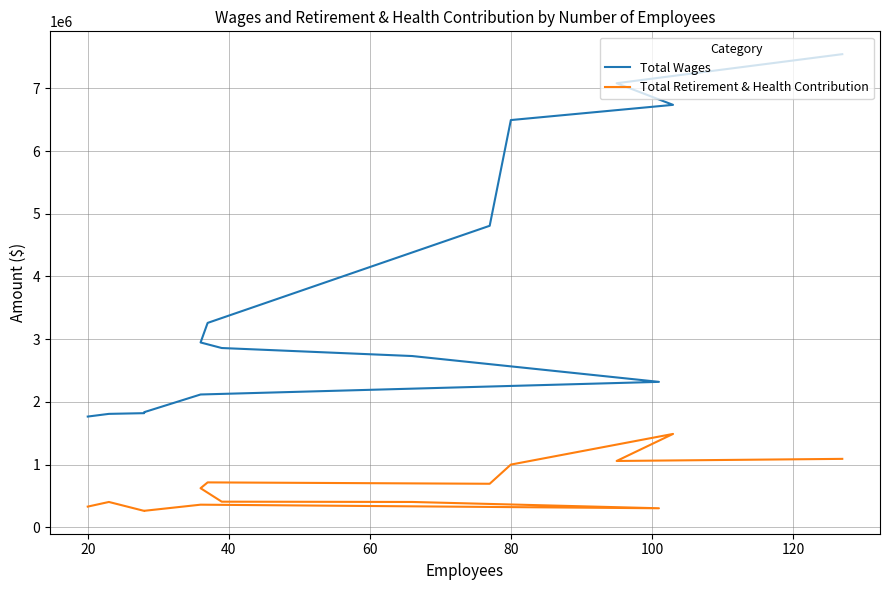

Rank the series by their maximum value, from highest to lowest.

Total Wages, Total Retirement & Health Contribution